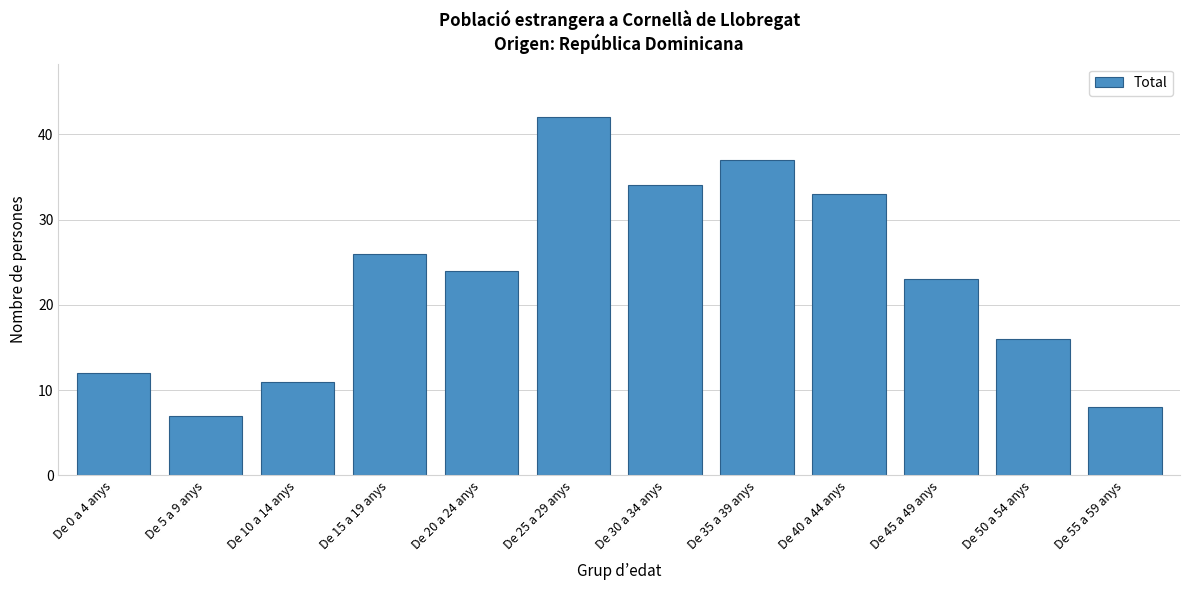

Reading left to right, transcribe all the data shown in this chart.

De 0 a 4 anys=12	De 5 a 9 anys=7	De 10 a 14 anys=11	De 15 a 19 anys=26	De 20 a 24 anys=24	De 25 a 29 anys=42	De 30 a 34 anys=34	De 35 a 39 anys=37	De 40 a 44 anys=33	De 45 a 49 anys=23	De 50 a 54 anys=16	De 55 a 59 anys=8